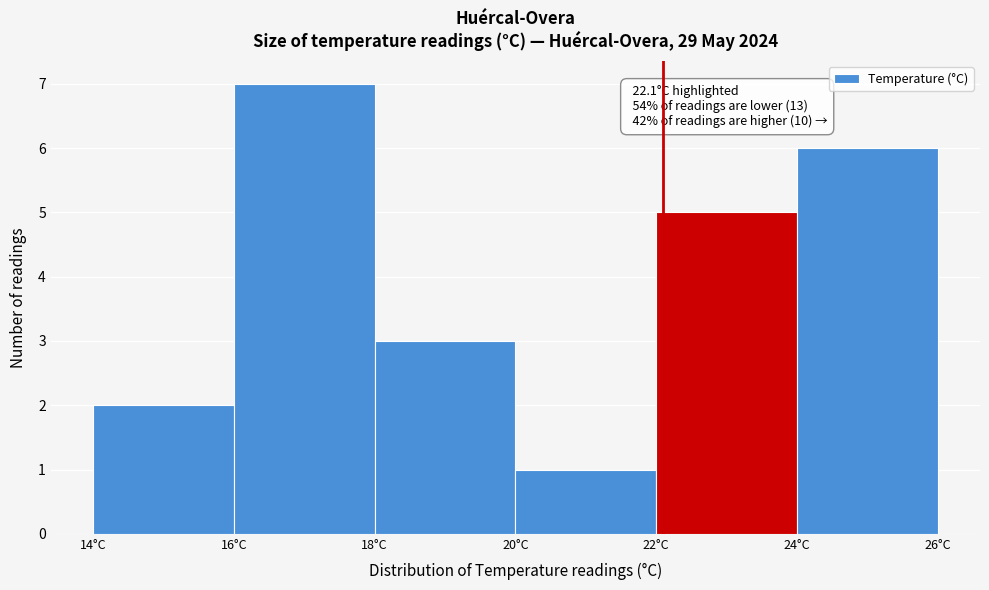

Which range on the x-axis has the tallest bar?

16 to 18